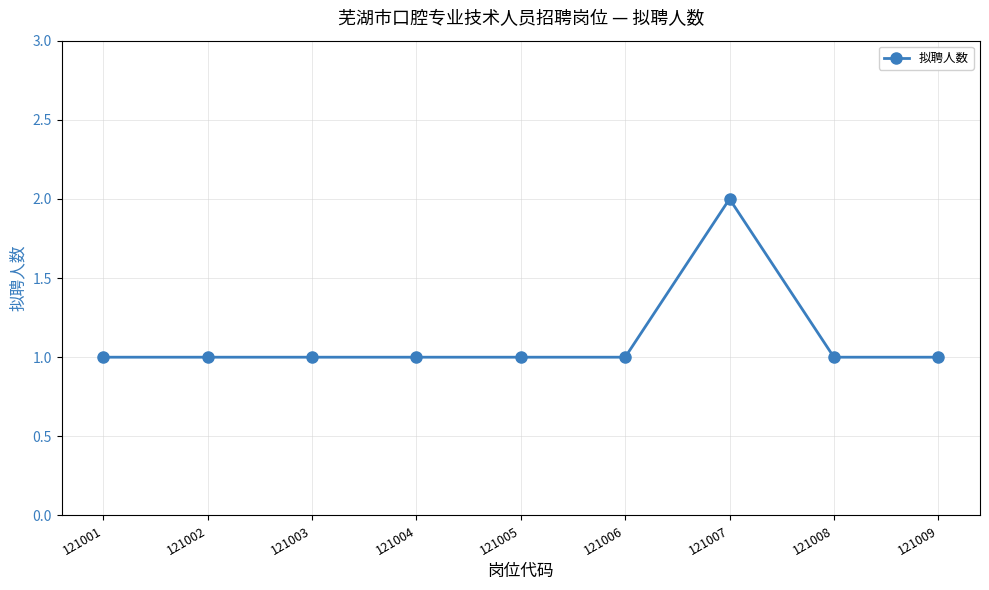

What is the ratio of the value at 121001 to the value at 121002?

1.0